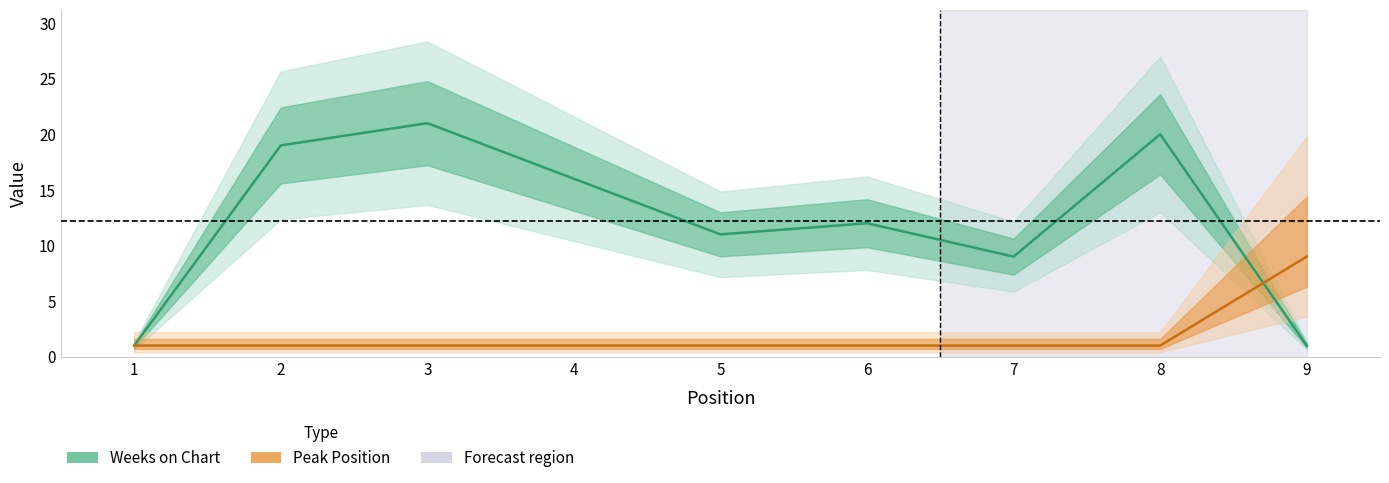

What is the difference between the Weeks on Chart values at 3 and 2?

2